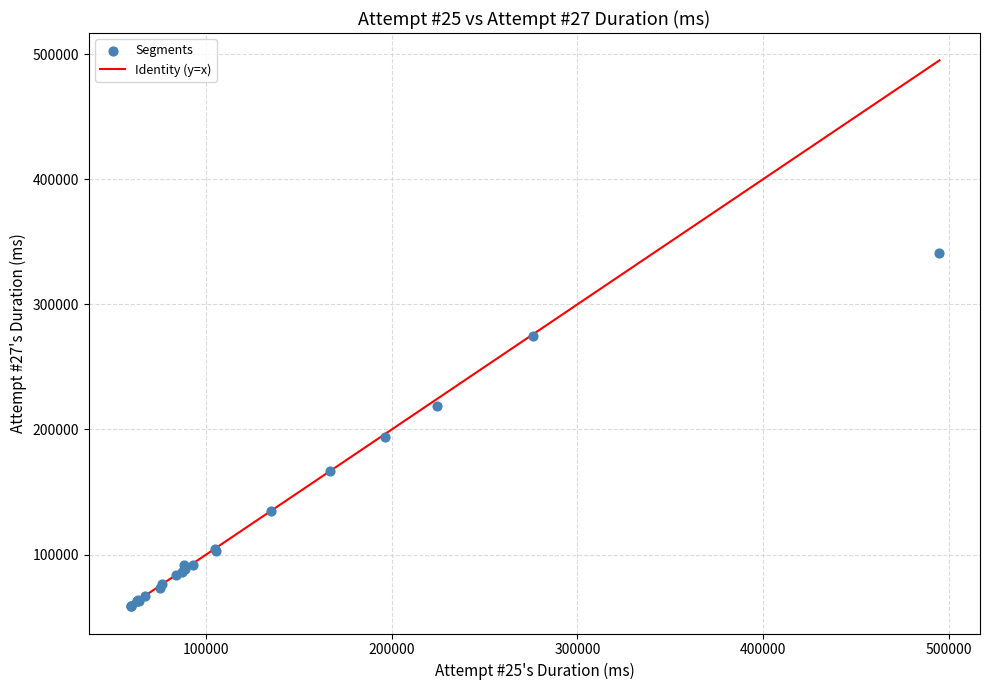

What Y value in the scatter plot is closest to 200073?

194059